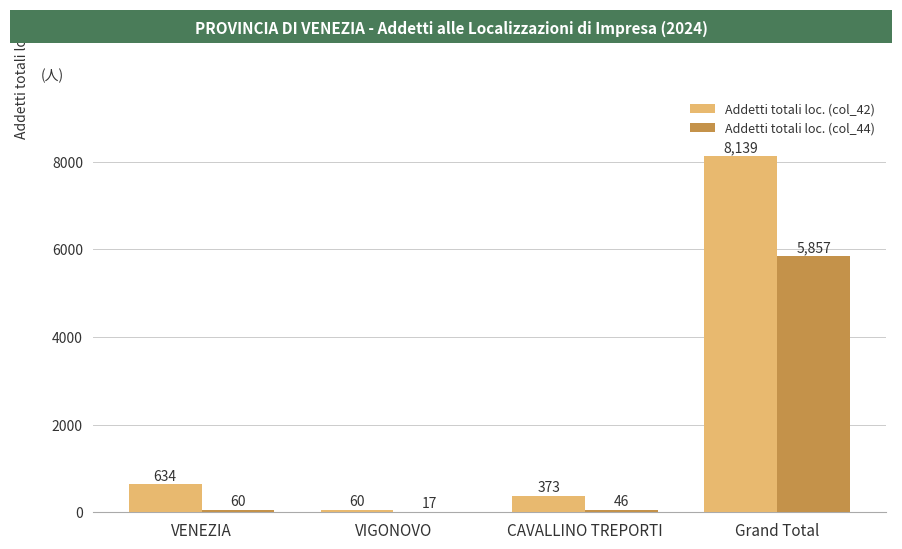

What is the total value across all series at Grand Total?

13996